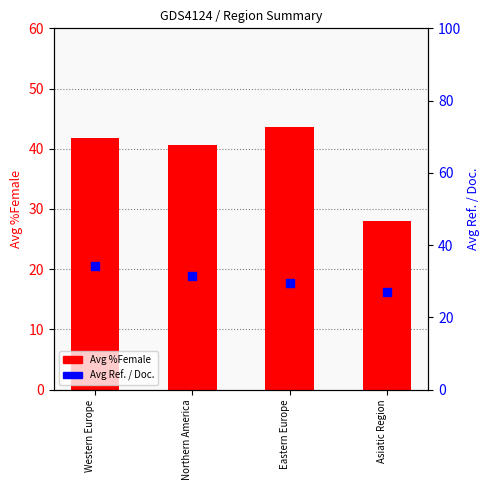

Is the value of Avg %Female at Asiatic Region greater than the value of Avg Ref. / Doc. at Asiatic Region?

Yes